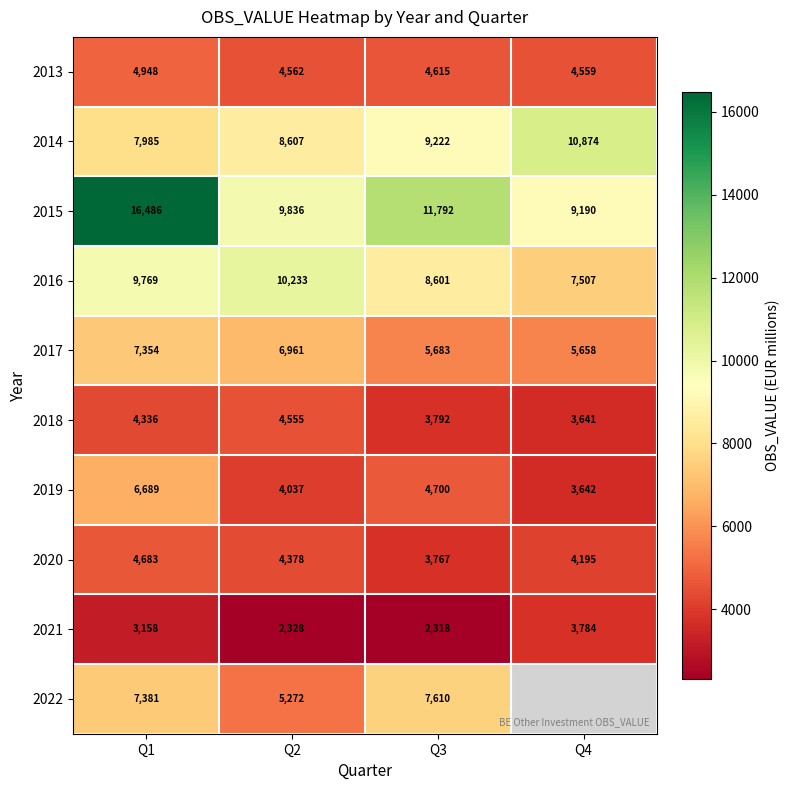

What is the sum of the 2019 values at Q4 and Q1?

10331